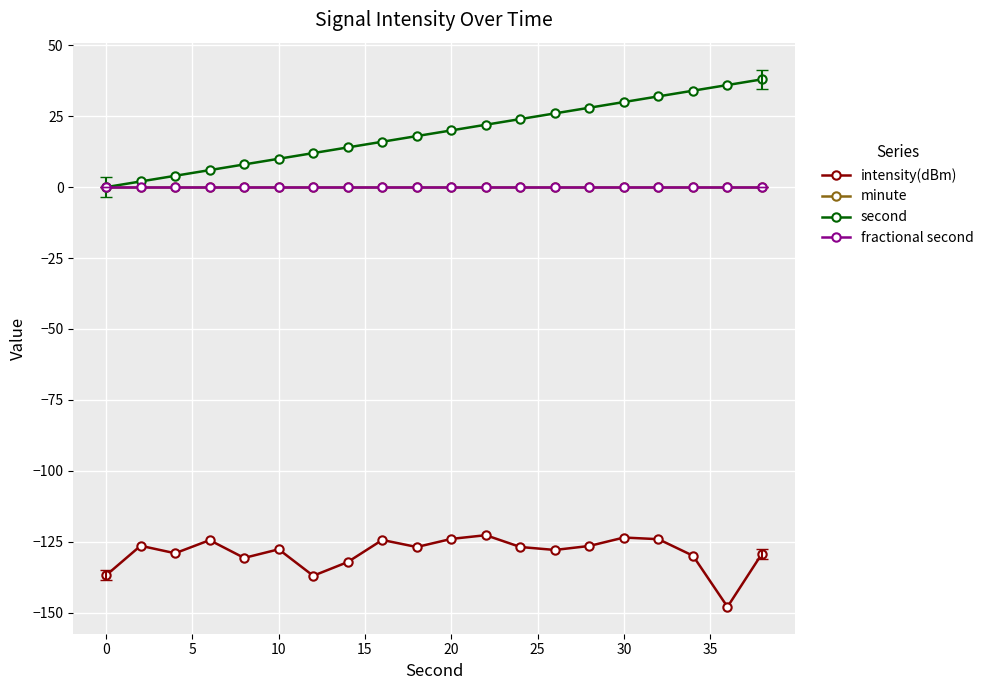

True or false: second and fractional second intersect in this chart.

False